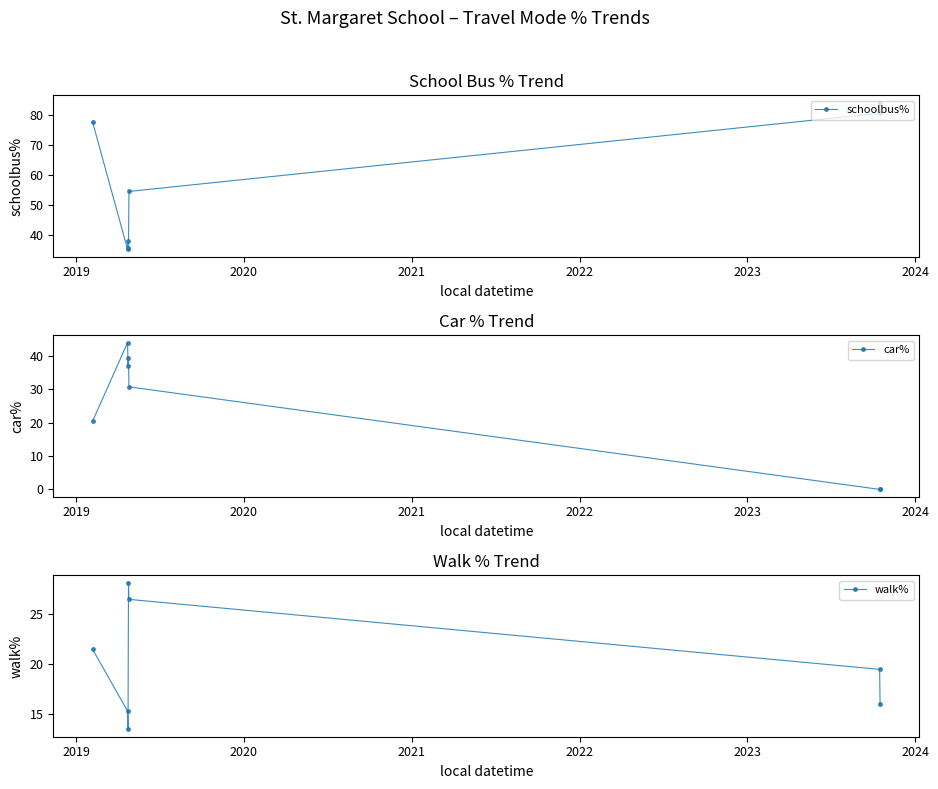

Count the number of data series in this chart.

3